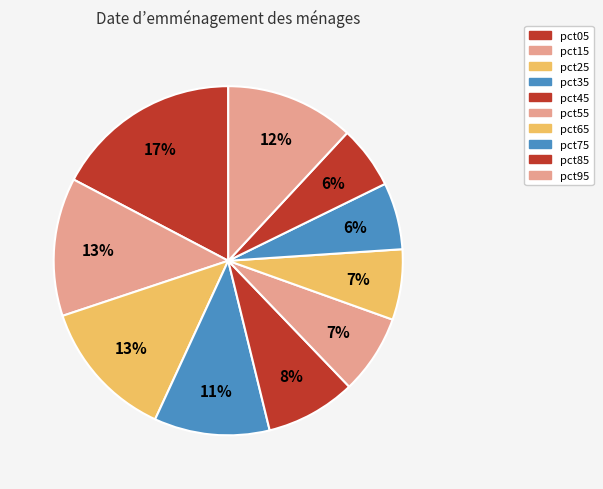

What is the largest slice in the pie chart?

pct05